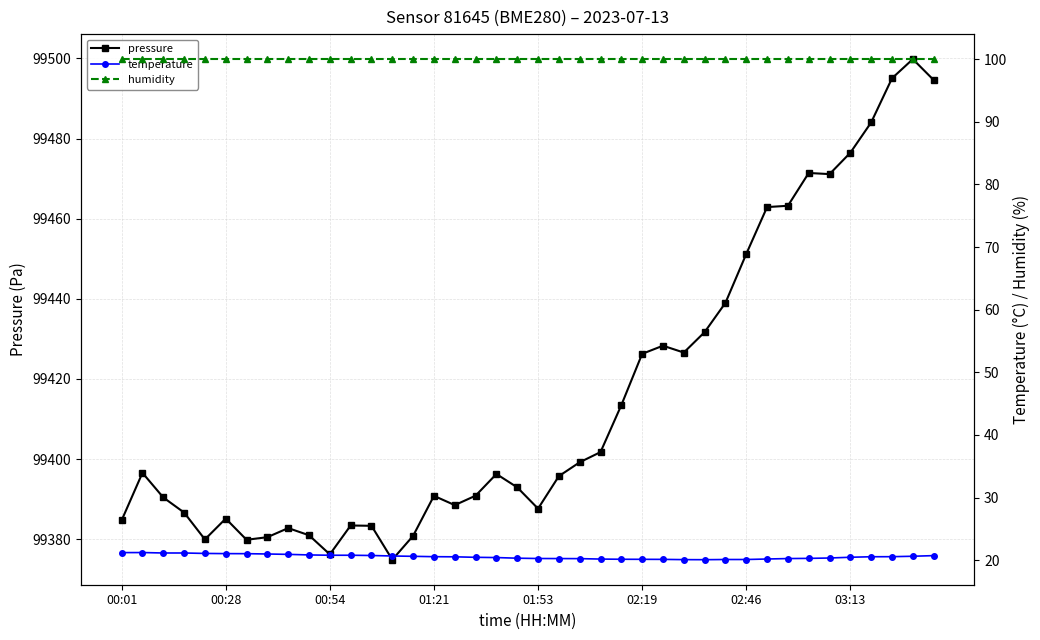

Read the temperature value at 9.

20.9